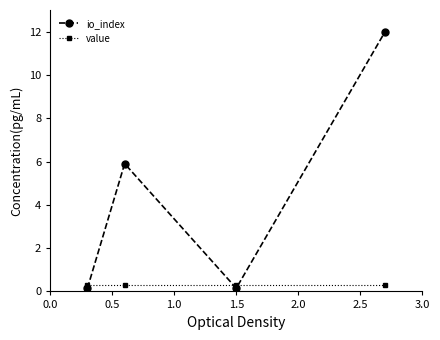

Does the chart display data point markers on the line(s)?

Yes